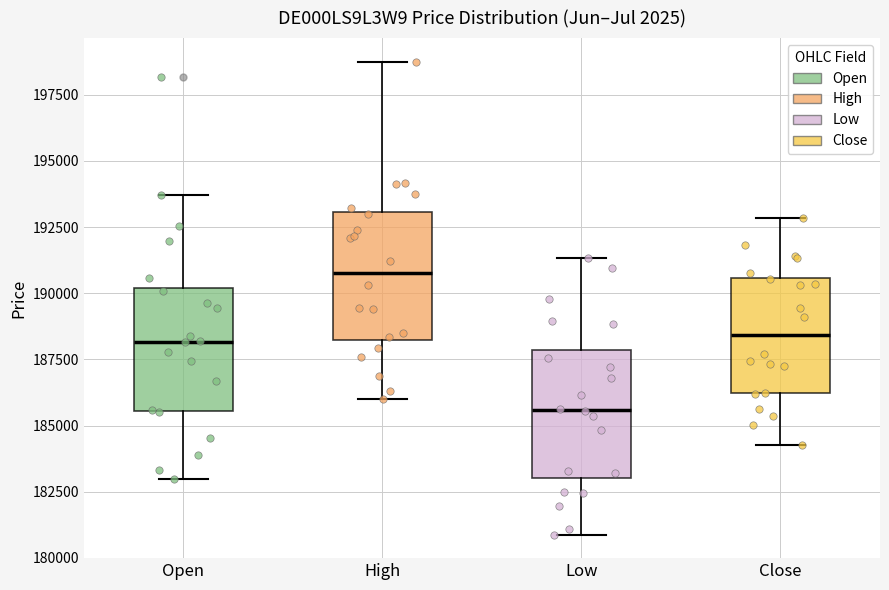

Which box has the highest median line?

High